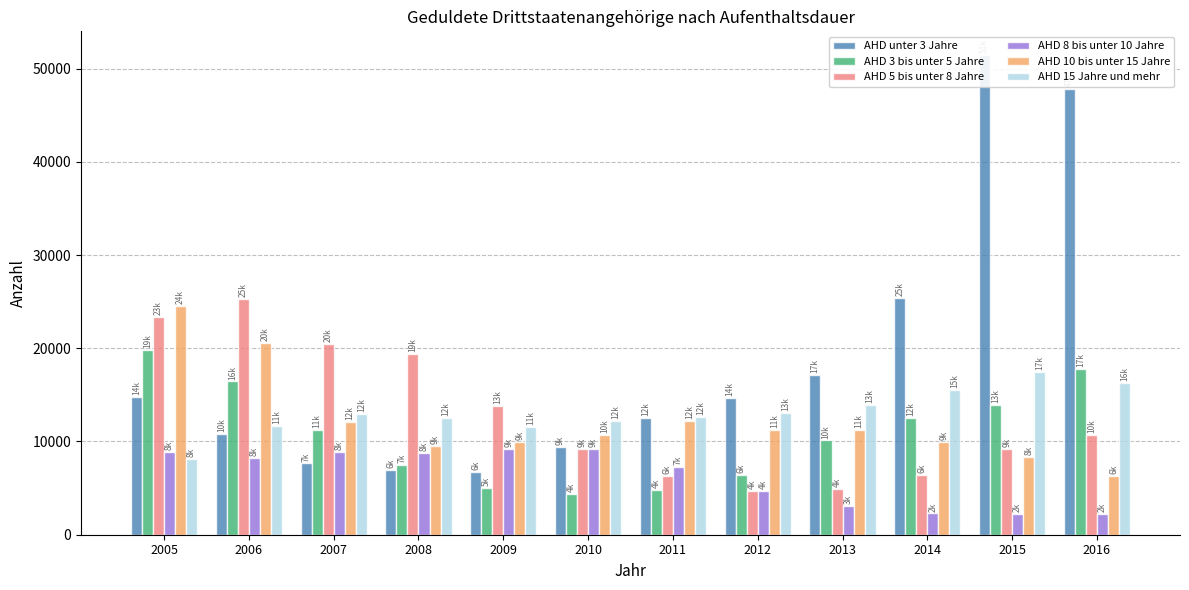

What is the value of the AHD 3 bis unter 5 Jahre bar at the 12th from the left?

17745